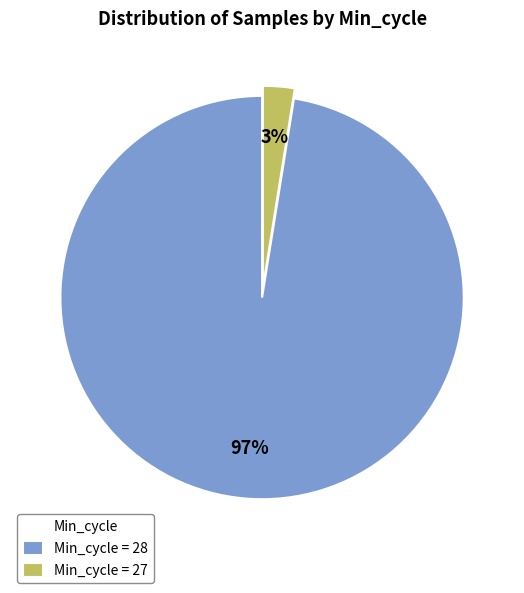

Do Min_cycle = 27 and Min_cycle = 28 together represent more than half of the pie?

Yes